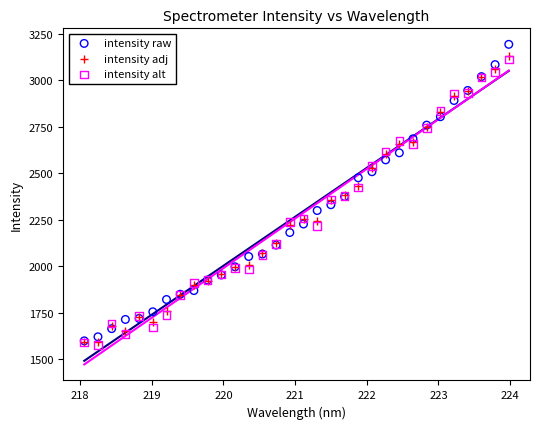

What are all the series names shown in the legend?

intensity raw, intensity adj, intensity alt